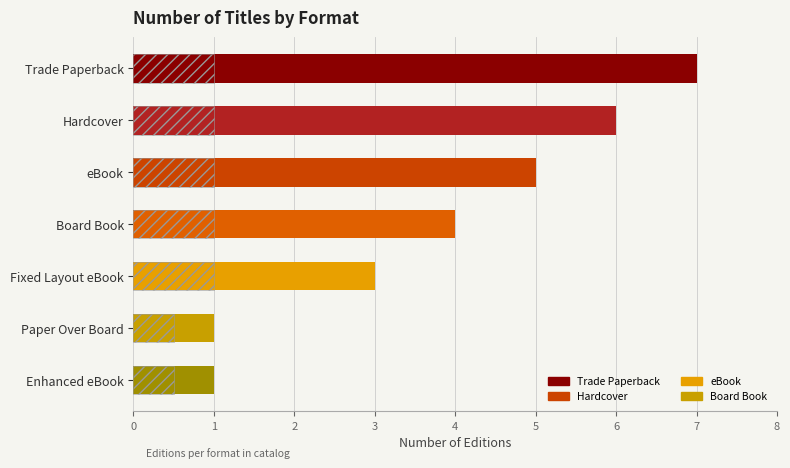

Are the bars grouped side by side (vs. stacked)?

No